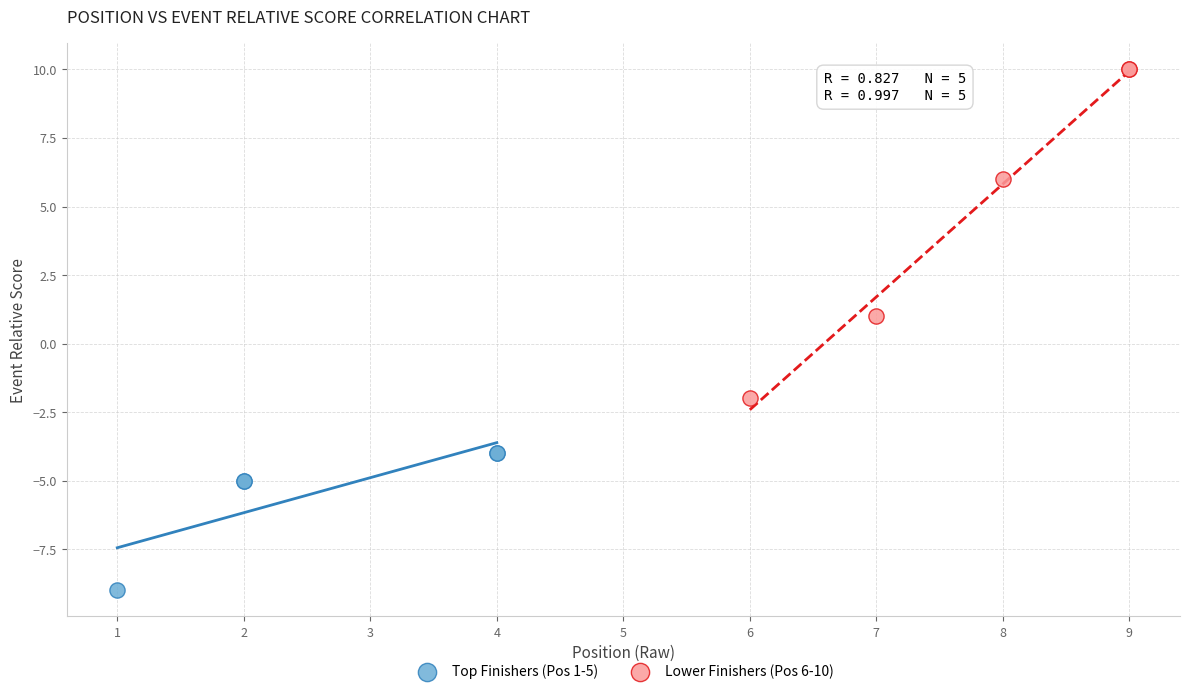

Which series has the largest Y range (max minus min)?

Lower Finishers (Pos 6-10)